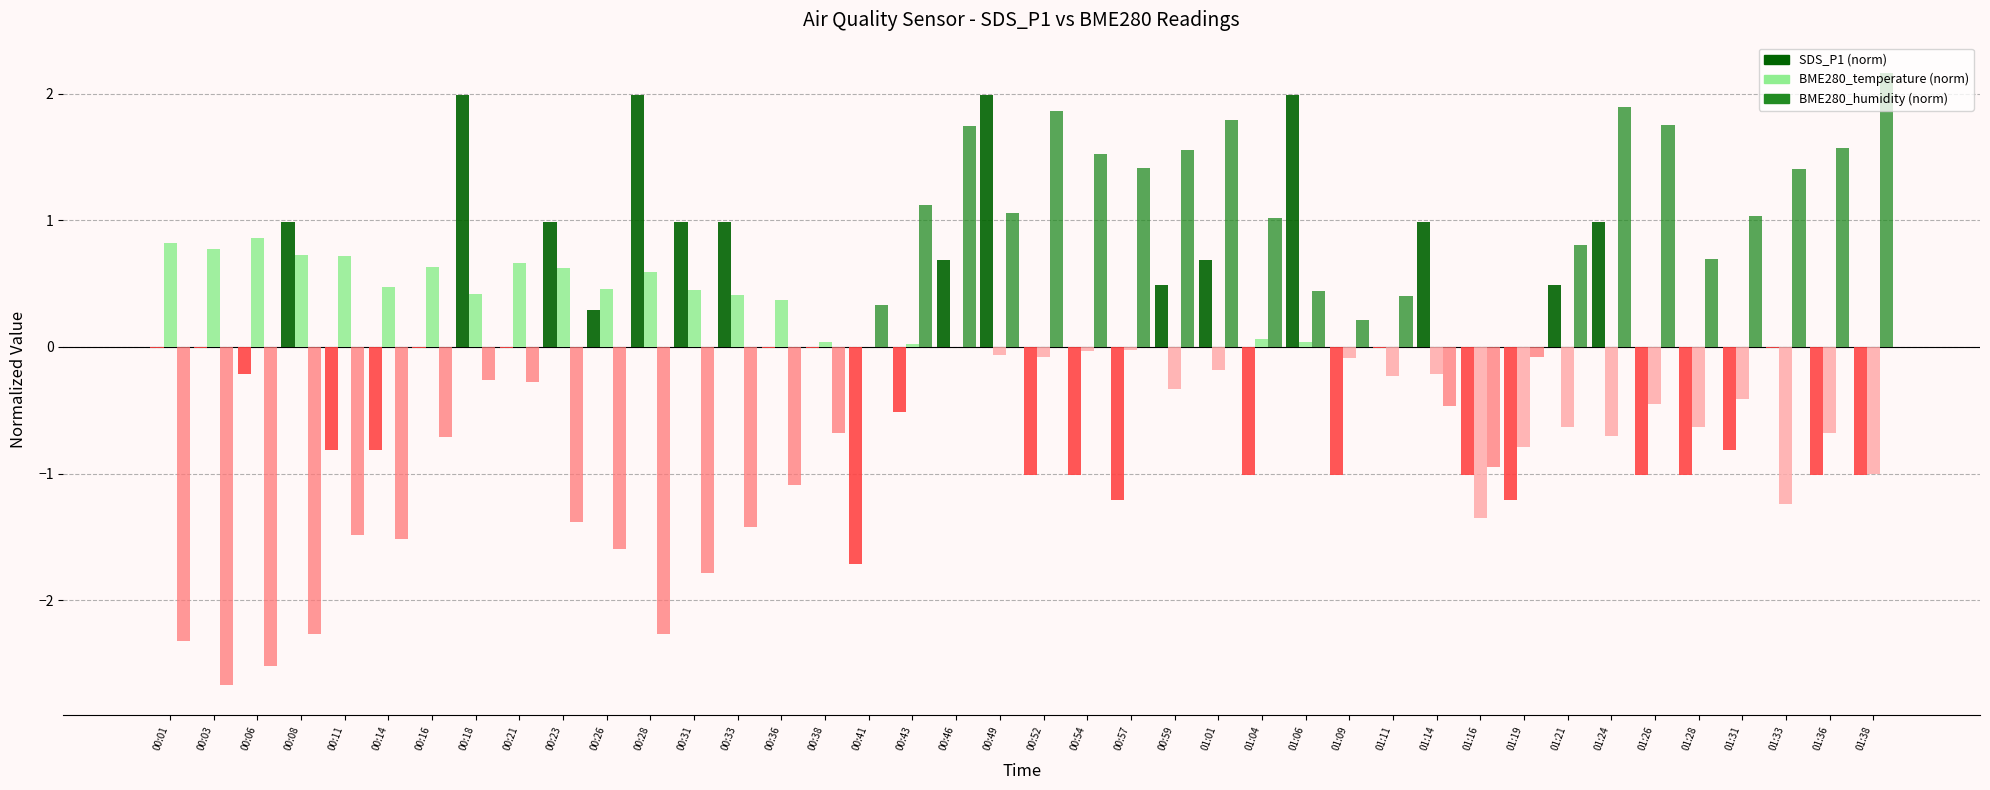

Are the bars grouped side by side (vs. stacked)?

Yes